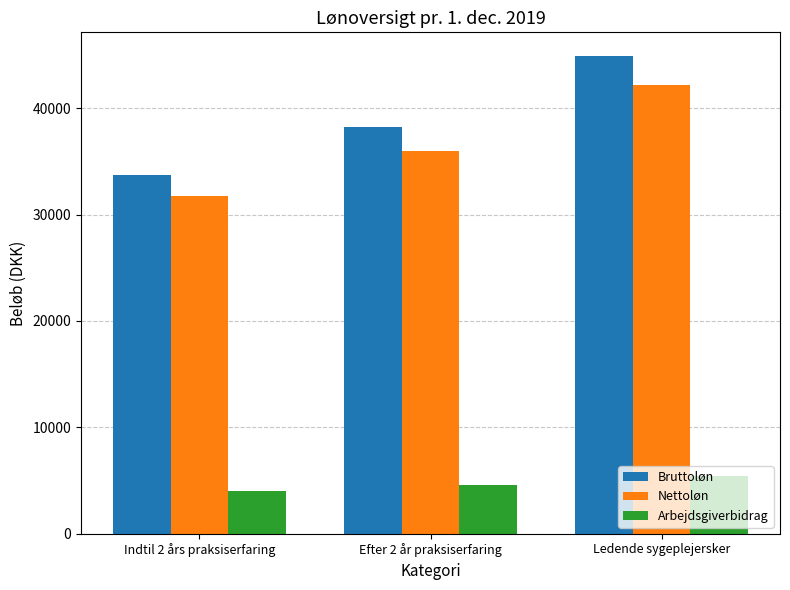

Which series changed the most between Efter 2 år praksiserfaring and Ledende sygeplejersker?

Bruttoløn